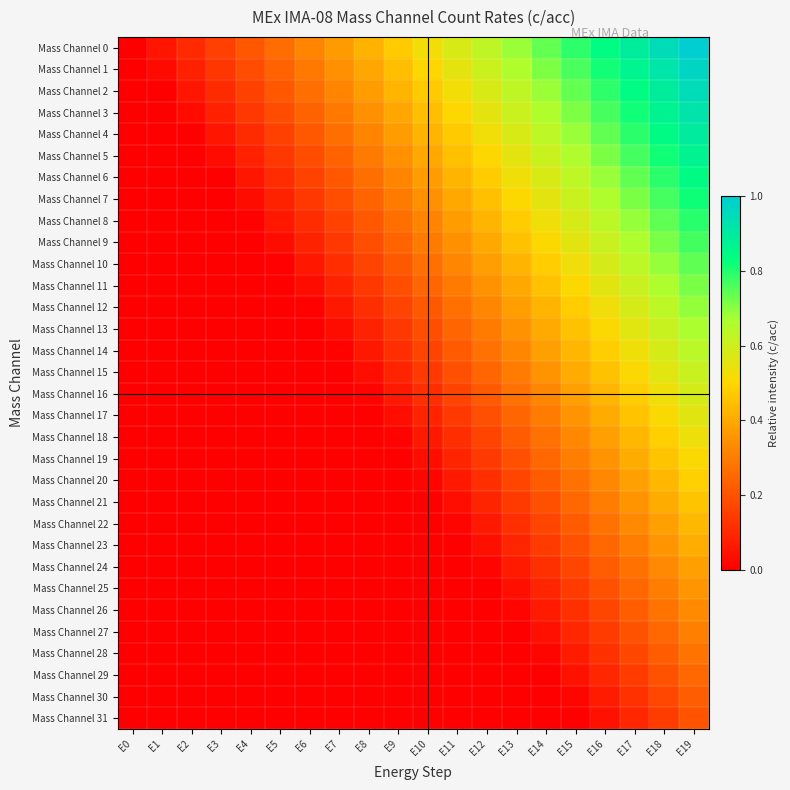

What is the total value across all series at E12?

8.0